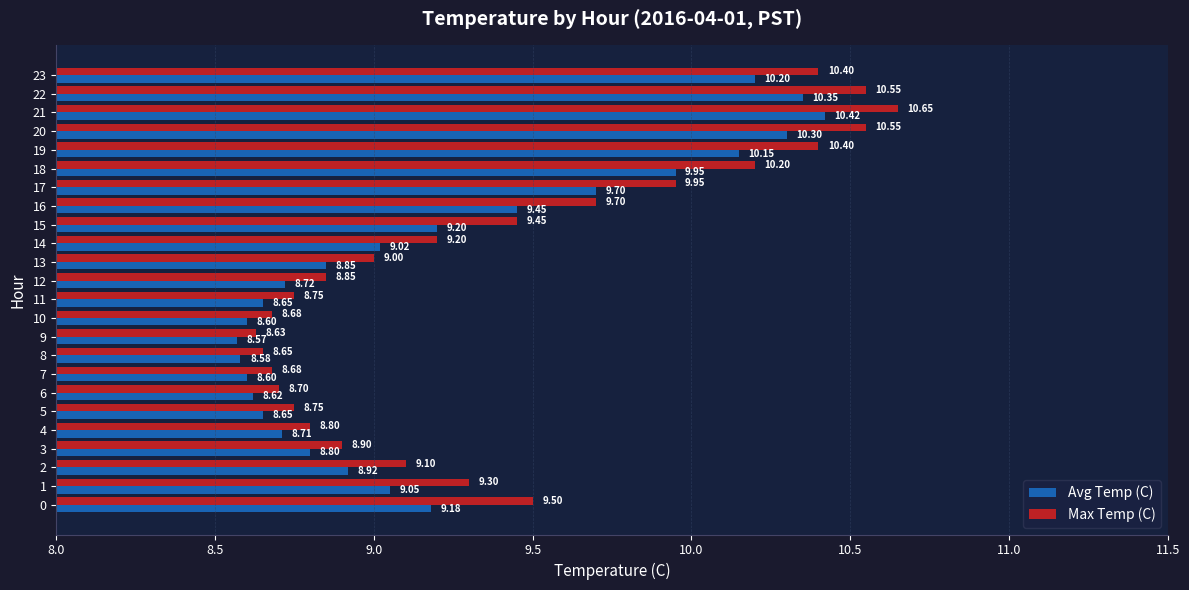

Which series changed the most between 0 and 4?

Max Temp (C)